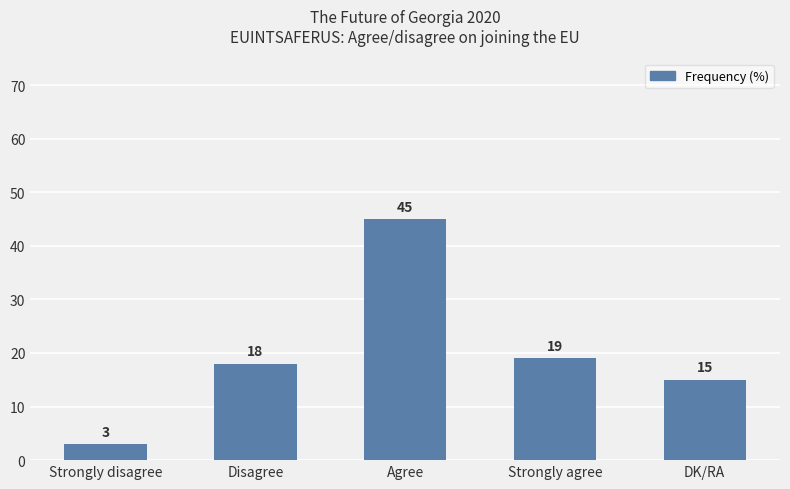

Reading right to left, what are all the values shown in this chart?

15	19	45	18	3